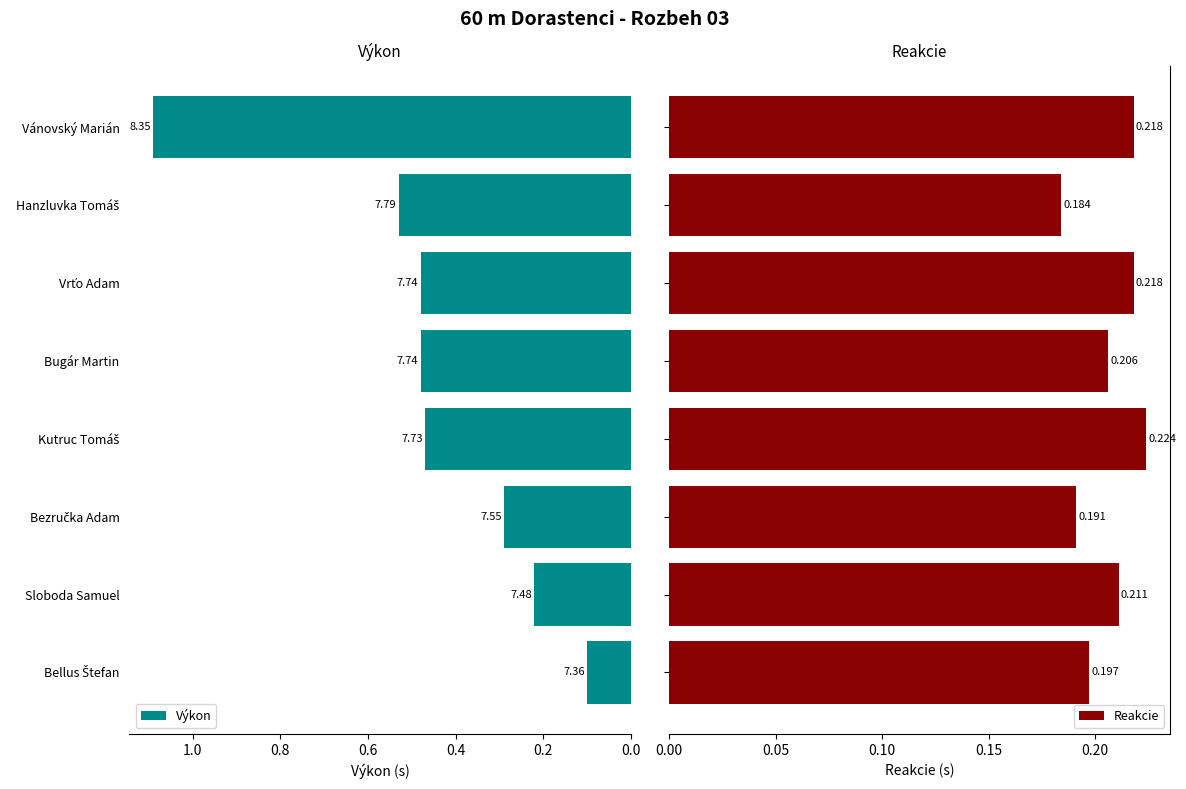

What is the minimum value shown in the chart?

0.1